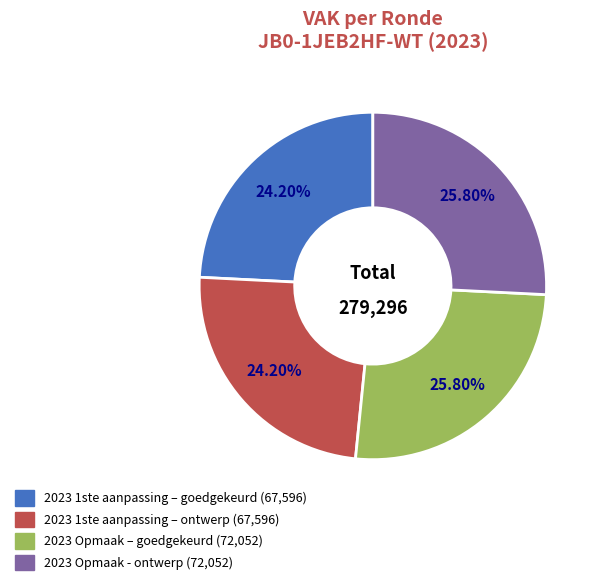

Is 2023 1ste aanpassing – ontwerp the majority of the pie?

No